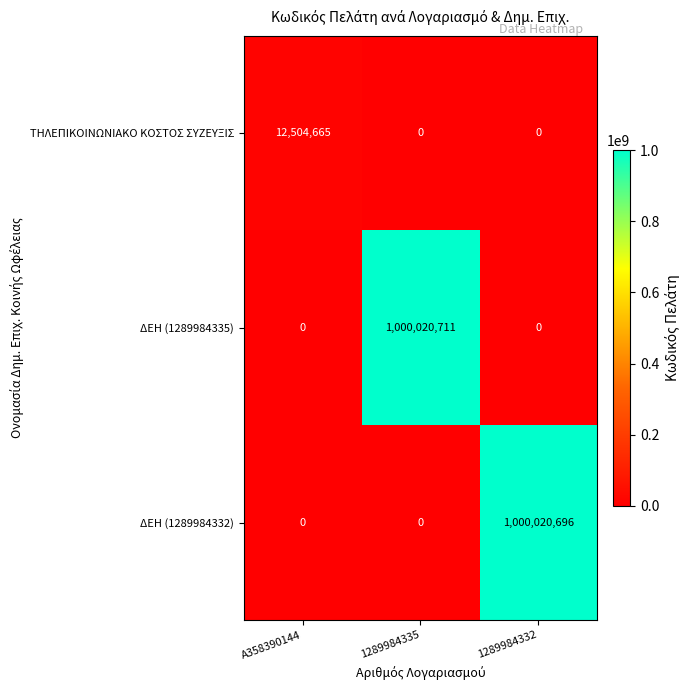

How many series are shown in this chart?

3